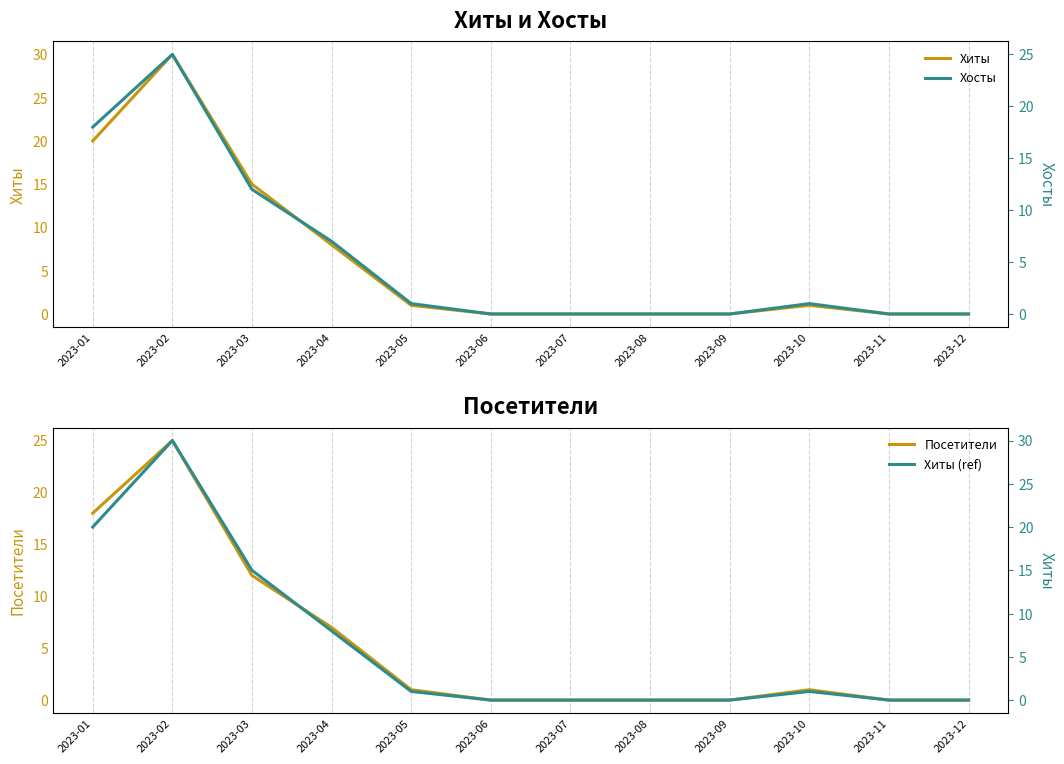

At which label does Посетители first exceed 1?

2023-01